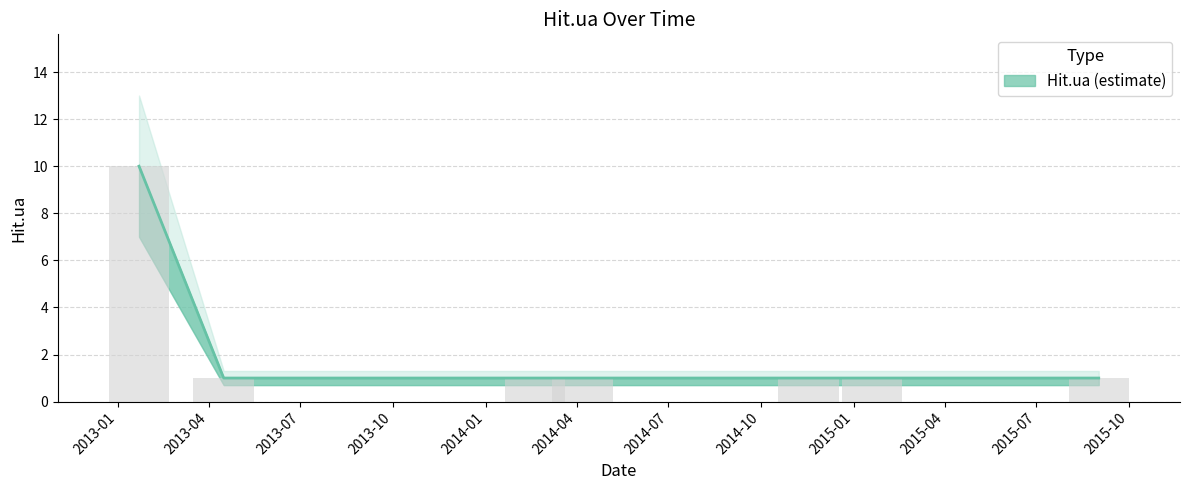

List the labels in order of value, smallest first.

2015-09-01, 2015-01-19, 2014-11-17, 2014-04-07, 2014-02-19, 2013-04-16, 2013-01-22